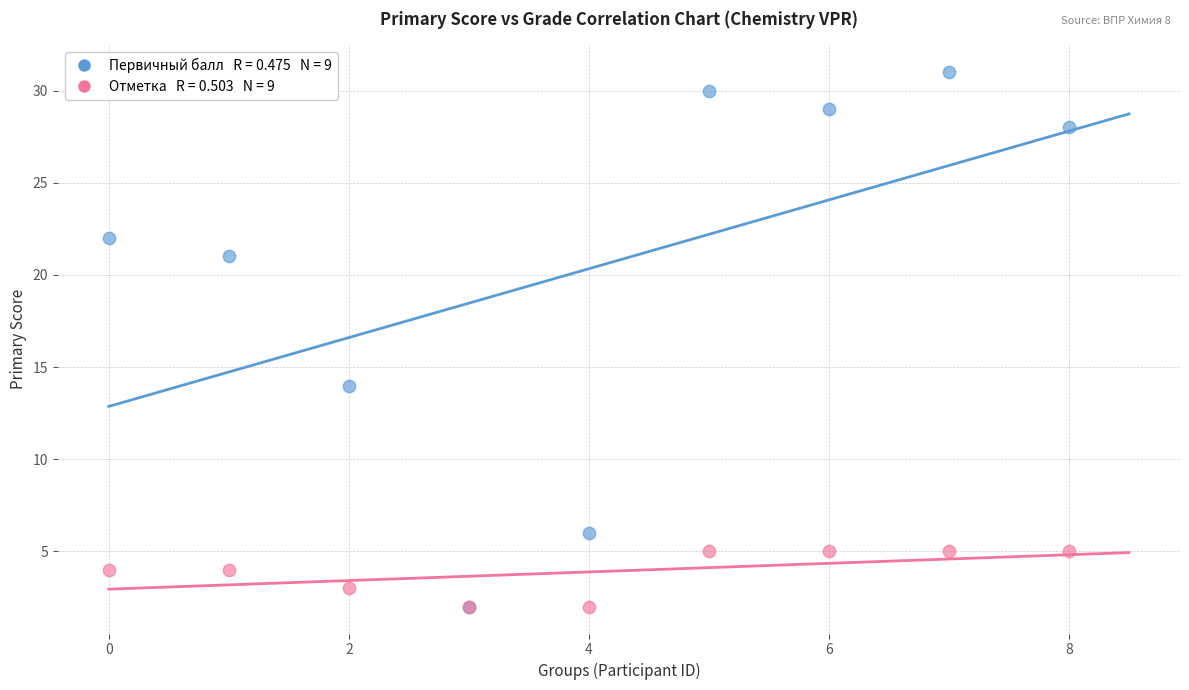

Across all series, what Y value is closest to 16?

14